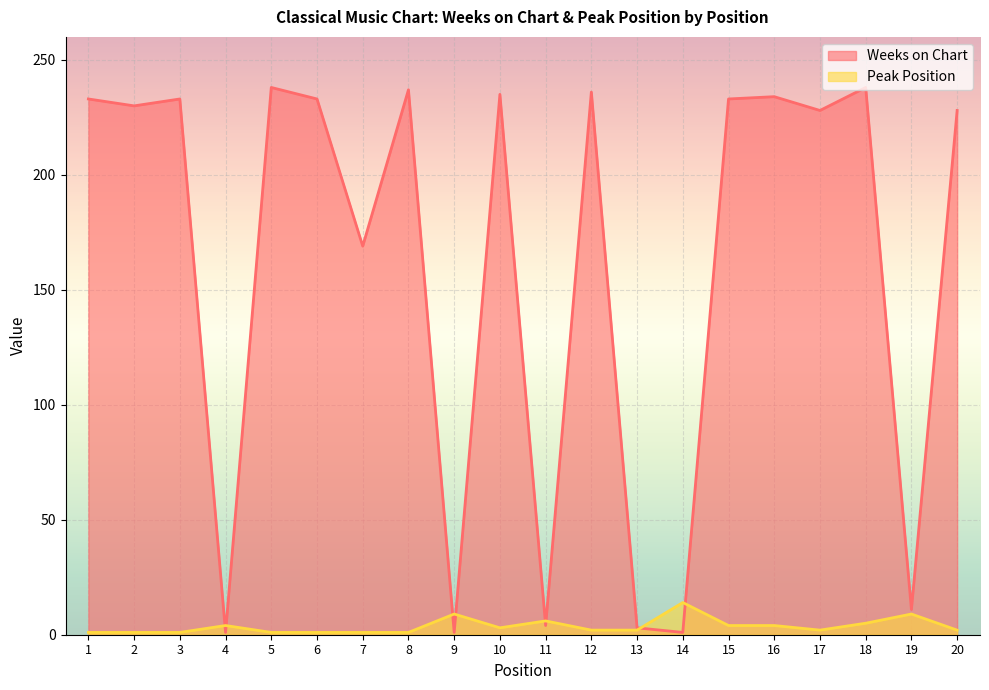

How many lines are shown in the chart?

2